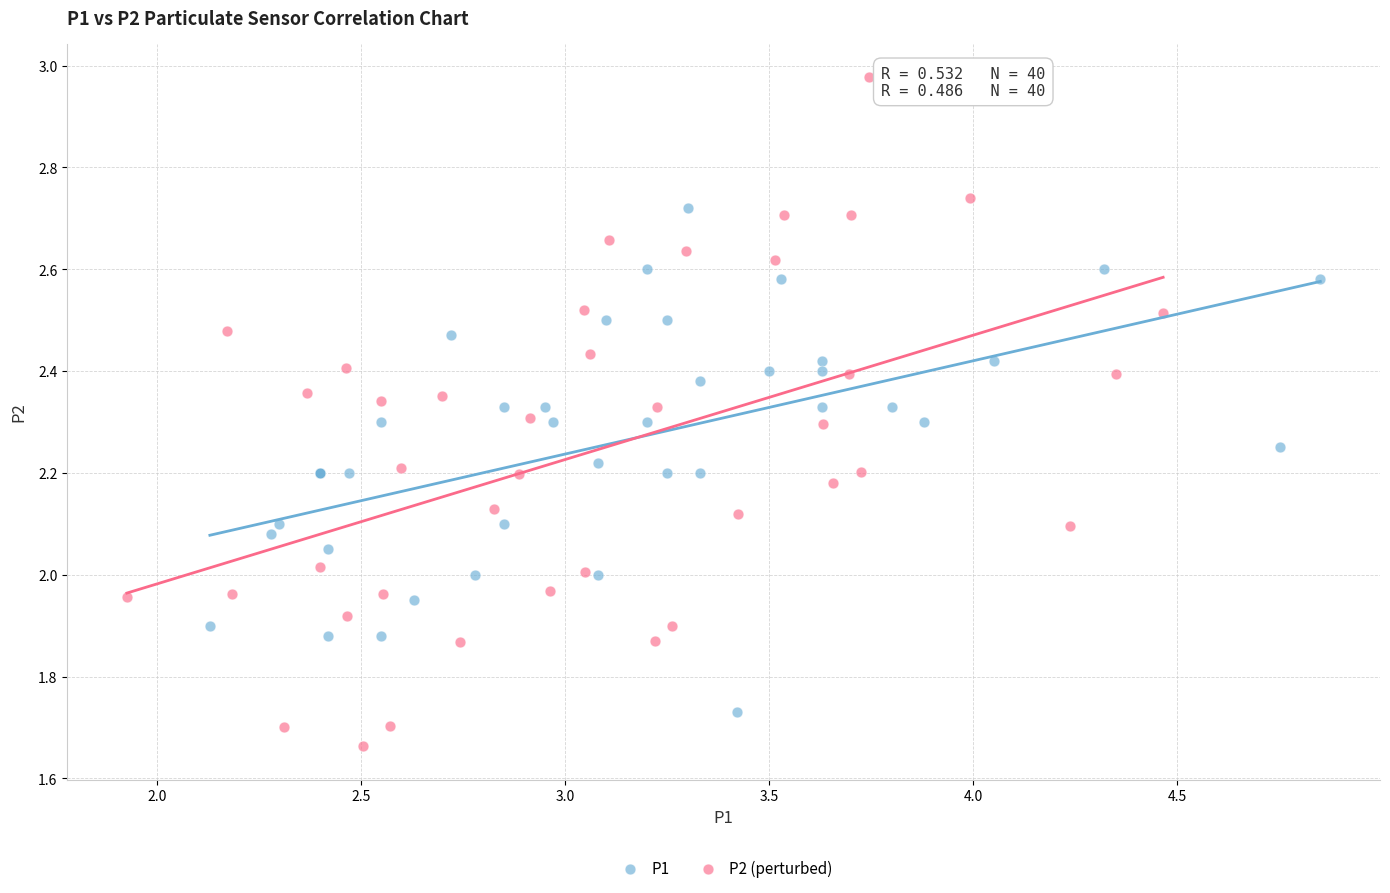

Which series has the largest Y range (max minus min)?

P2 (perturbed)